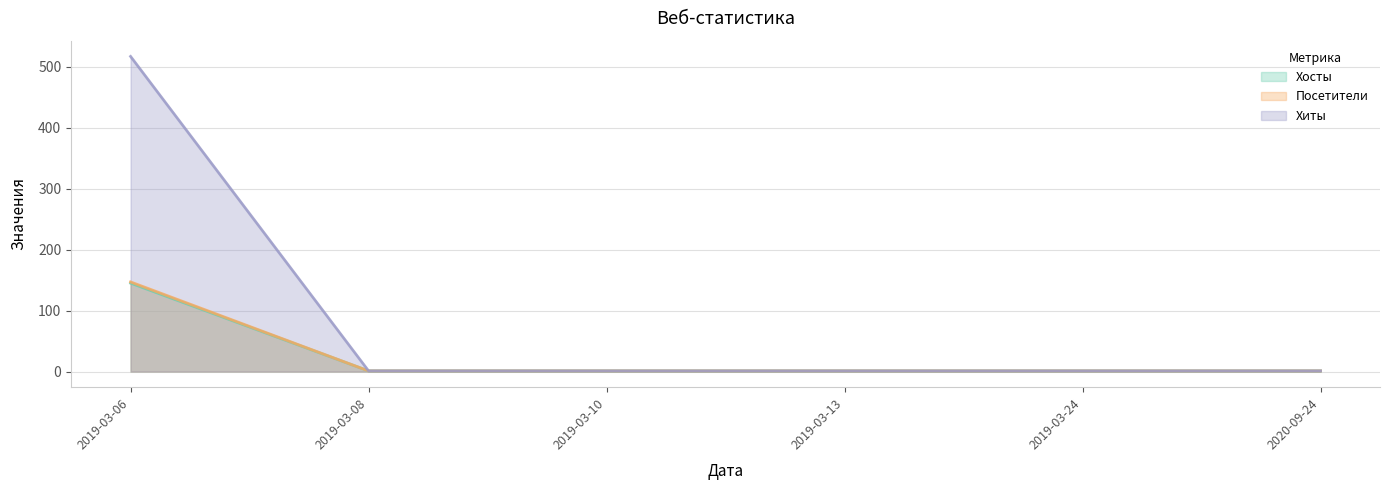

At which category does the chart reach its minimum across all series?

2019-03-08